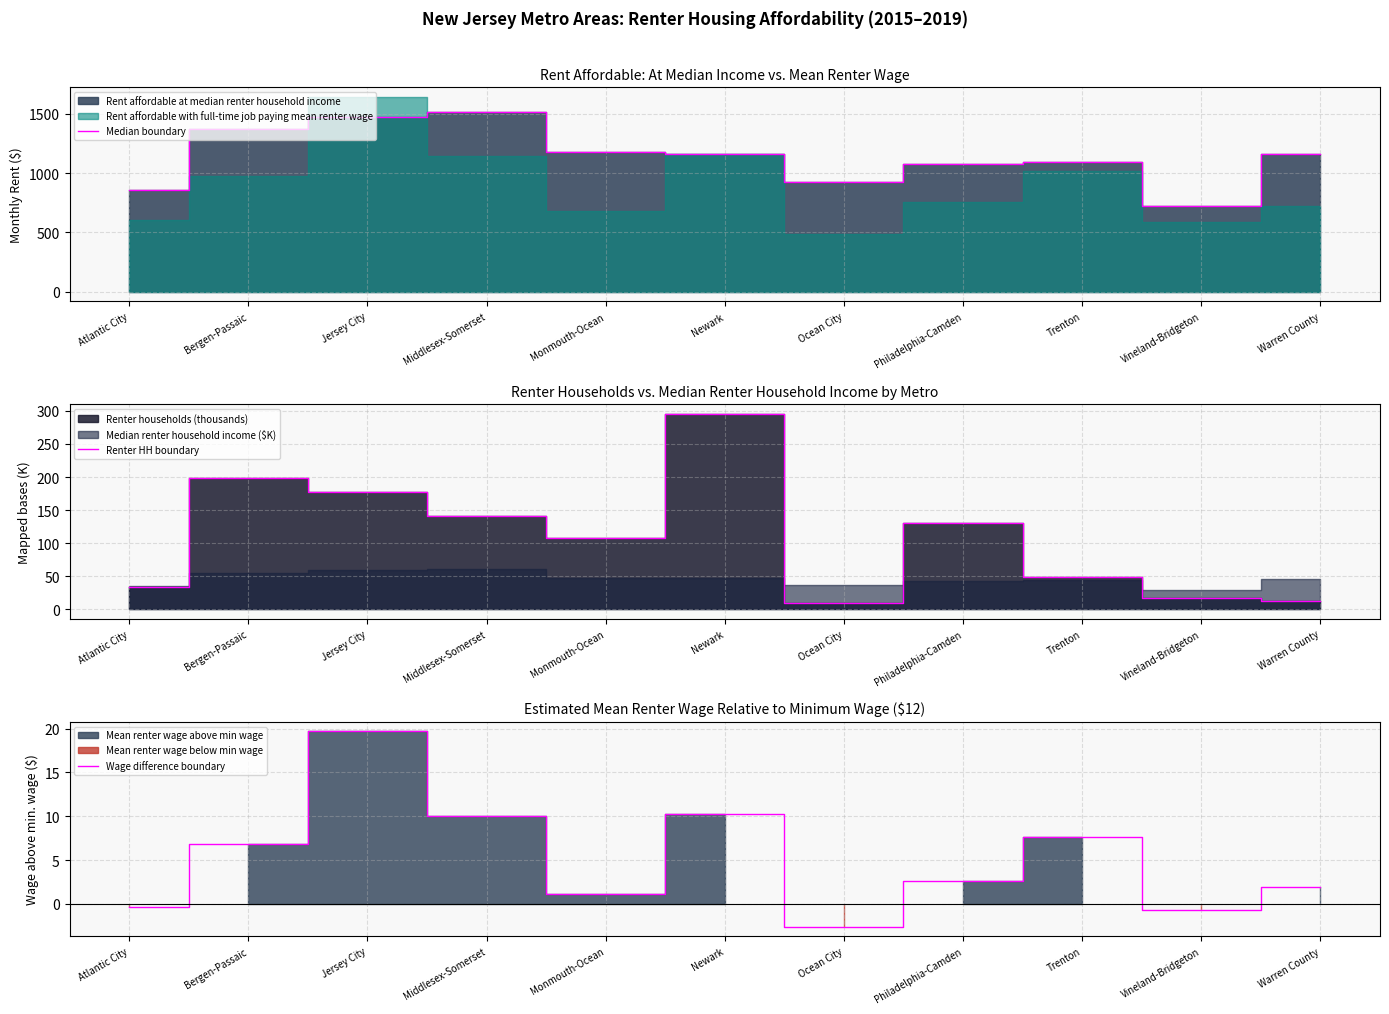

What is the maximum value for Renter HH boundary?

295.3